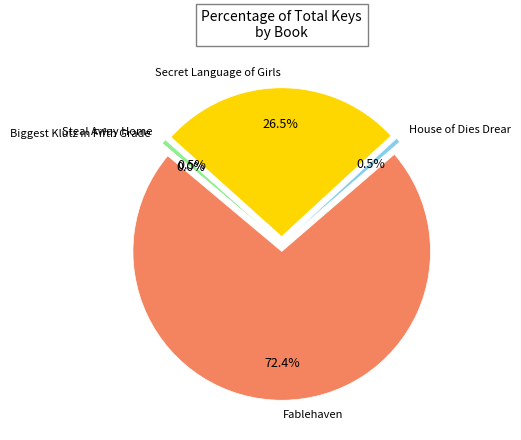

Is it true that Steal Away Home is 11% of the pie?

False